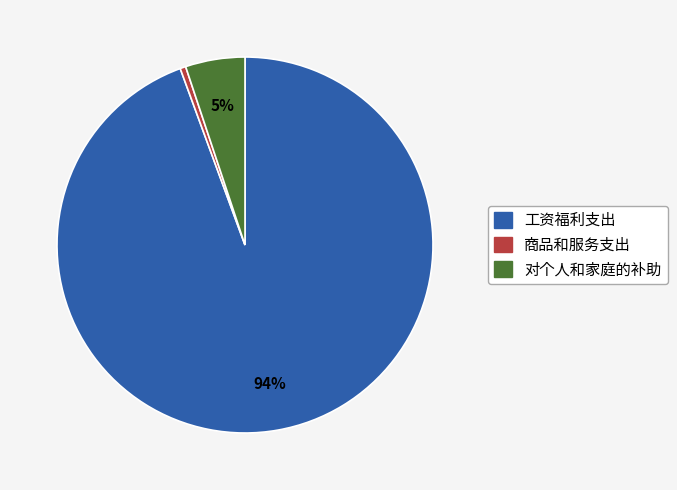

To the nearest percent, what portion does 对个人和家庭的补助 represent?

5%